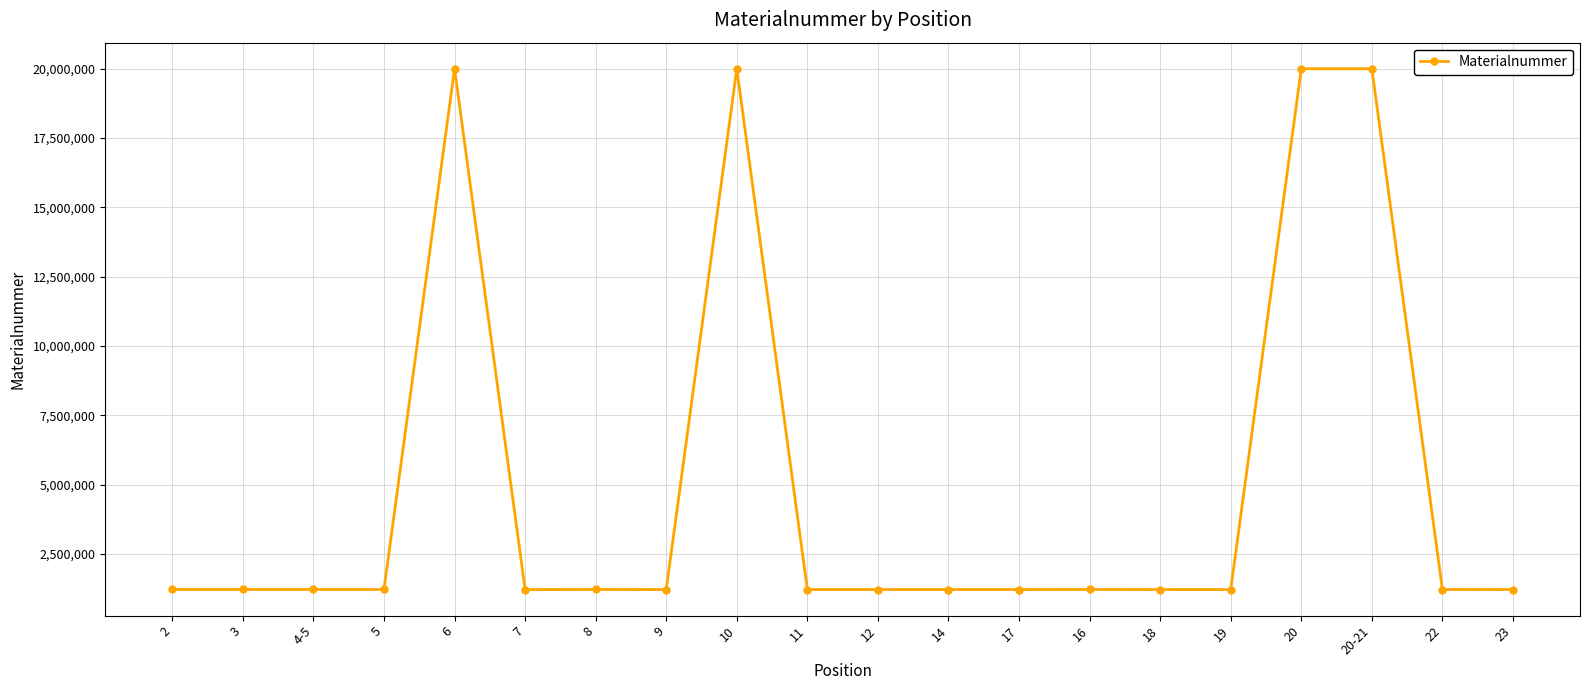

What is the minimum value shown in the chart?

1221624